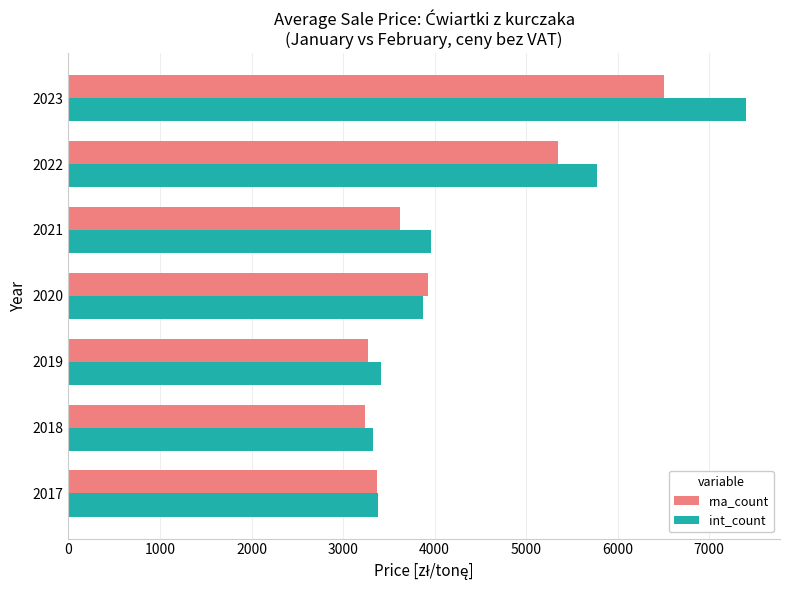

List the series in order of their peak value, highest first.

int_count, rna_count